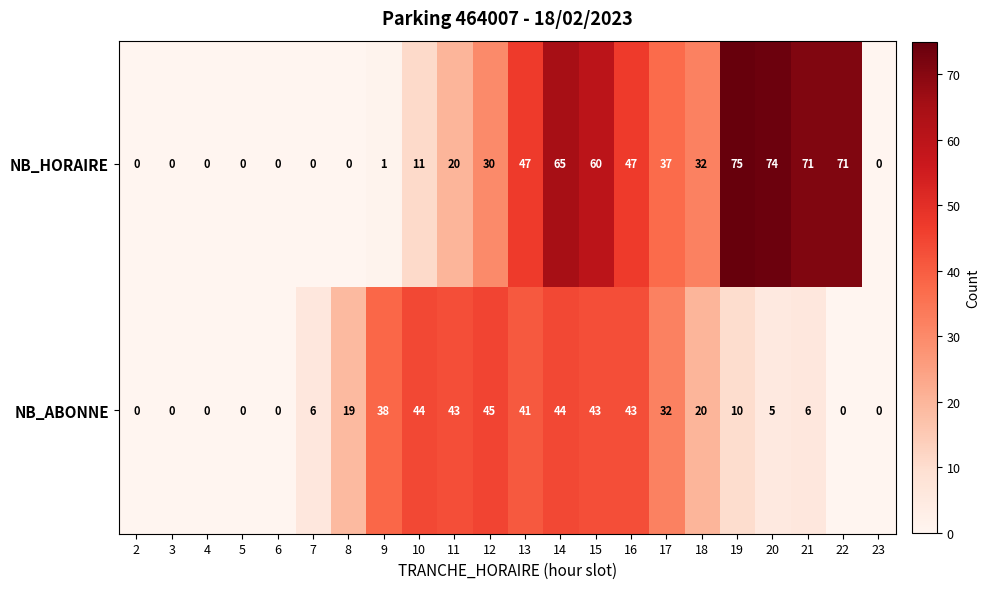

True or false: NB_HORAIRE has a value of 19 at 16.

False